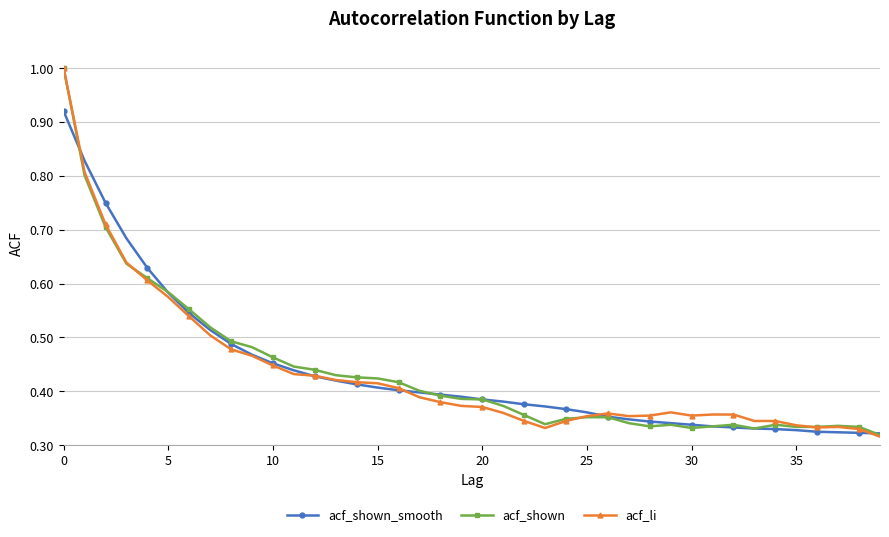

What is the highest value of the acf_shown series?

1.0